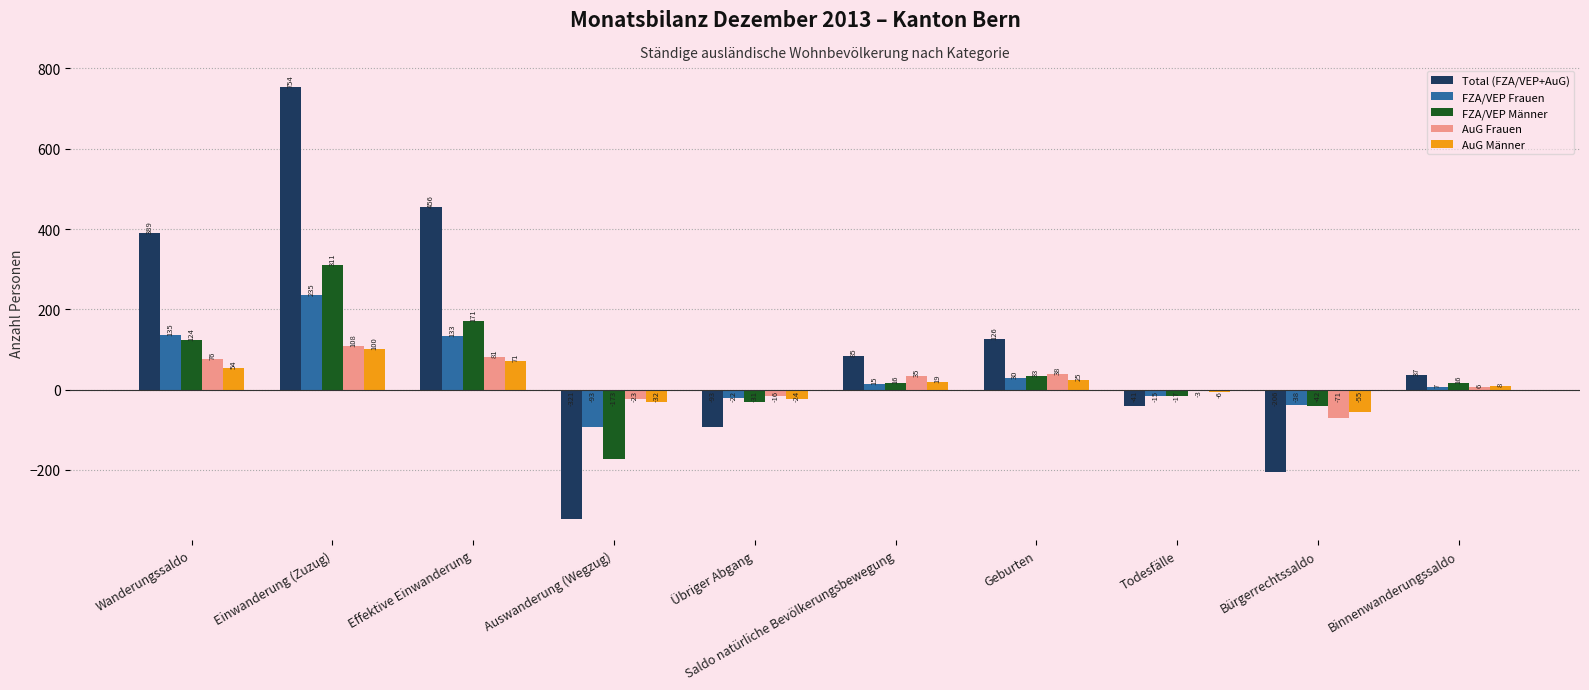

At which label does Total (FZA/VEP+AuG) first exceed 85?

Wanderungssaldo